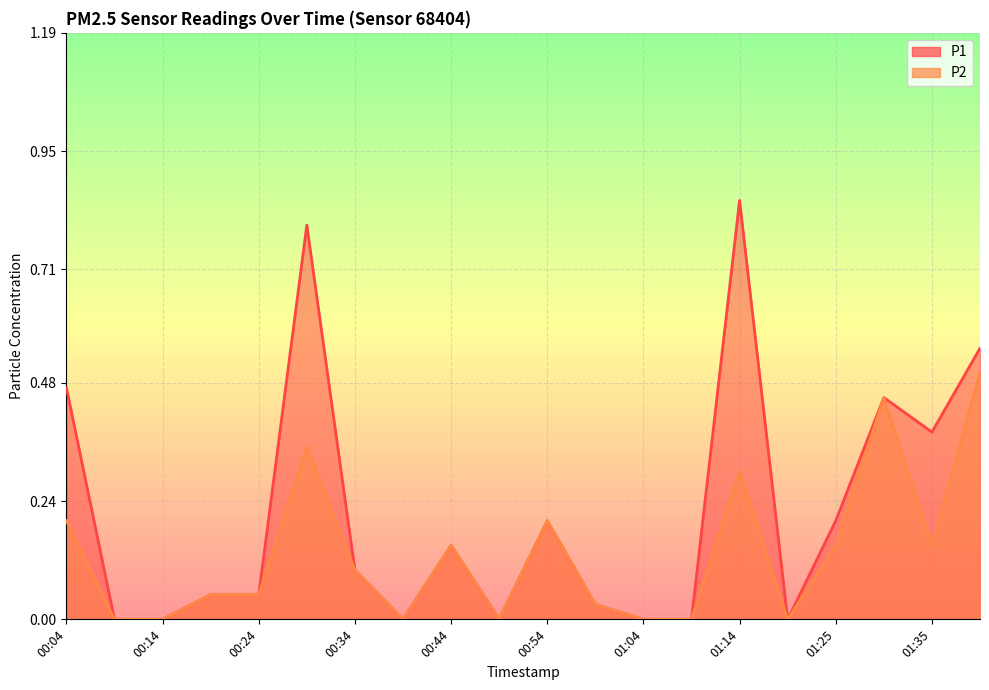

True or false: P2 and P1 intersect in this chart.

False